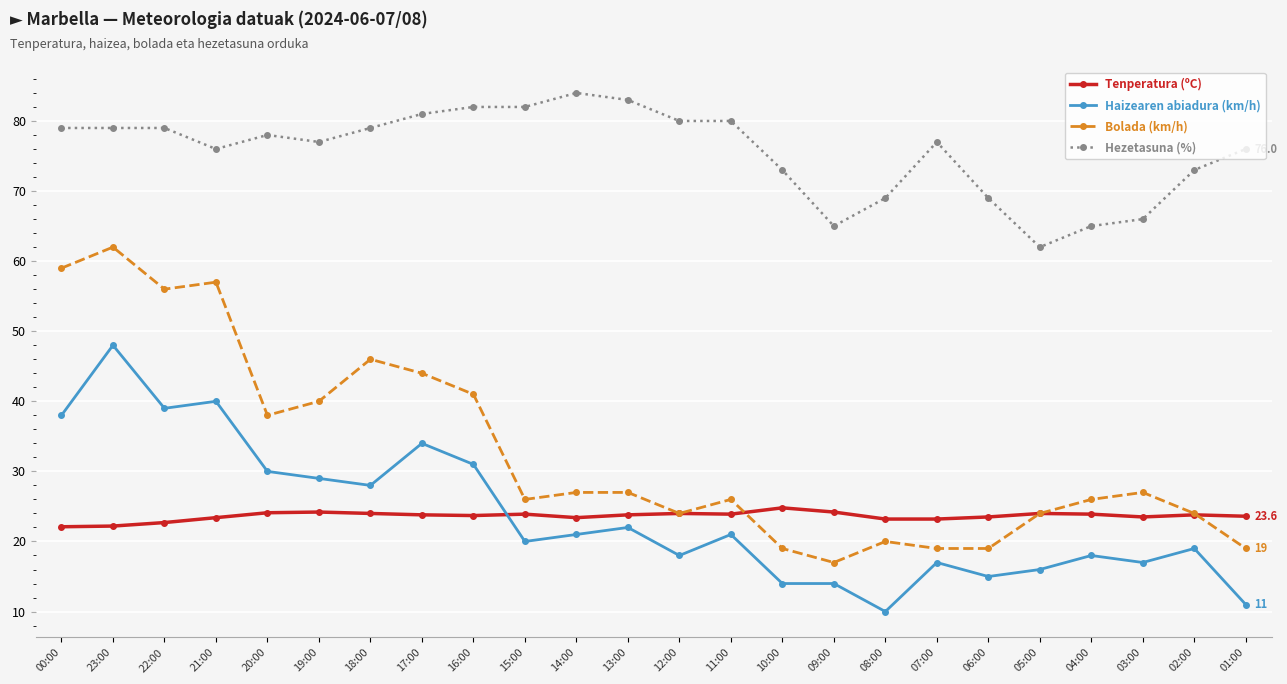

Which series has the largest range (max minus min)?

Bolada (km/h)